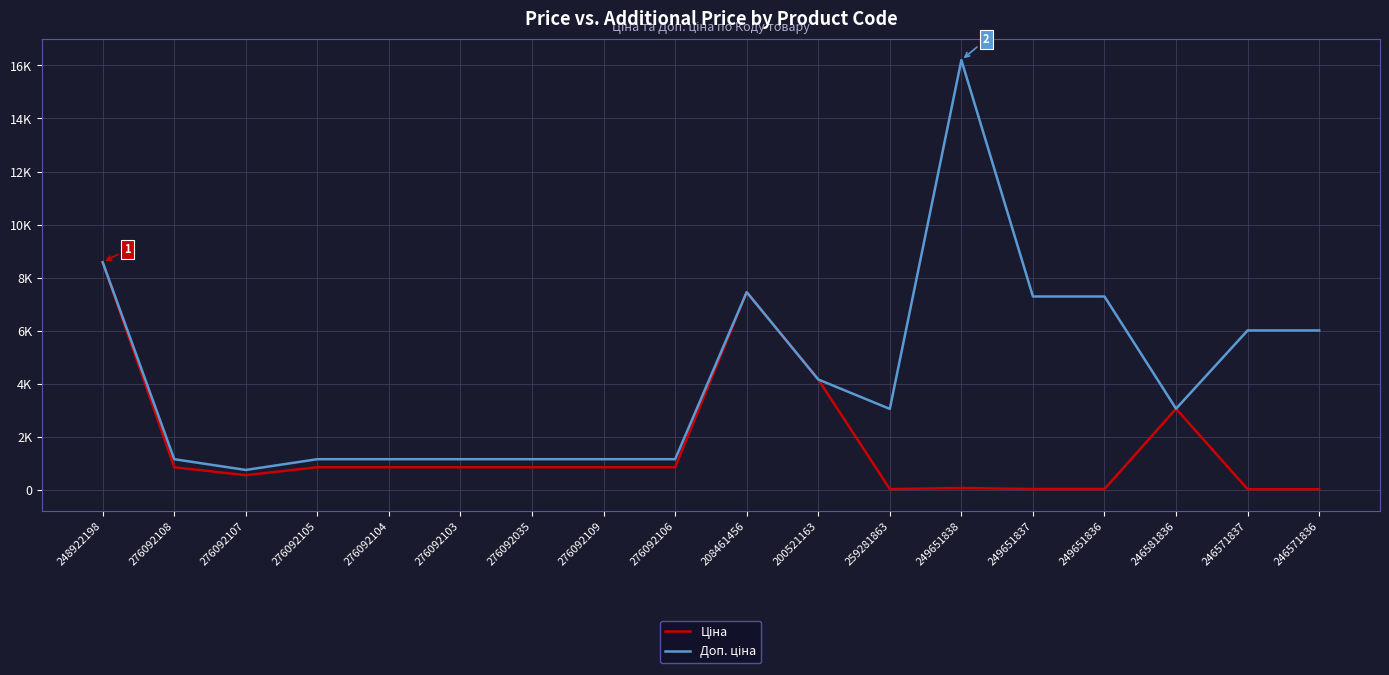

Does the chart have visible grid lines?

Yes